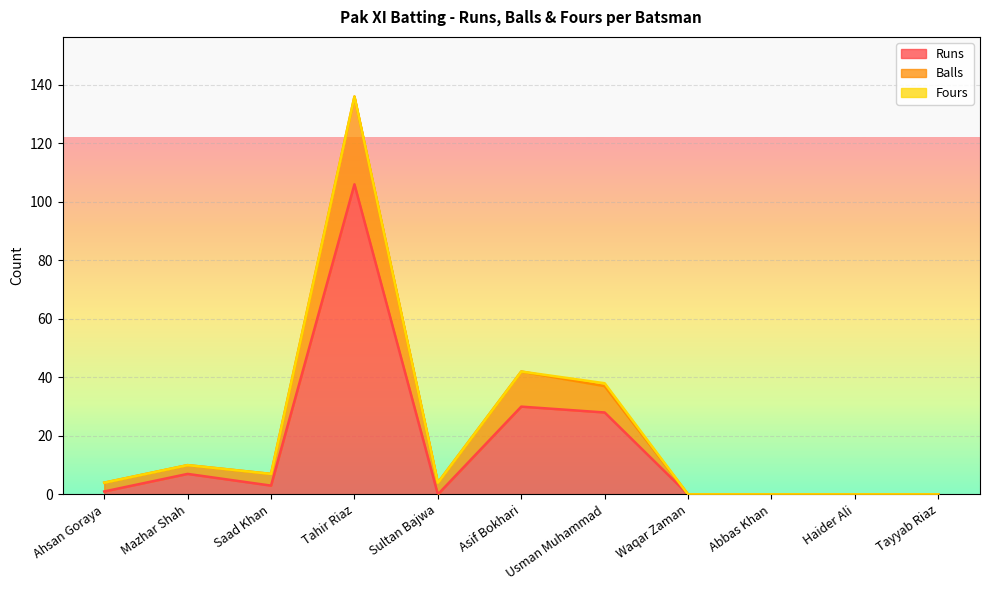

Which series has the largest total across all categories?

Balls